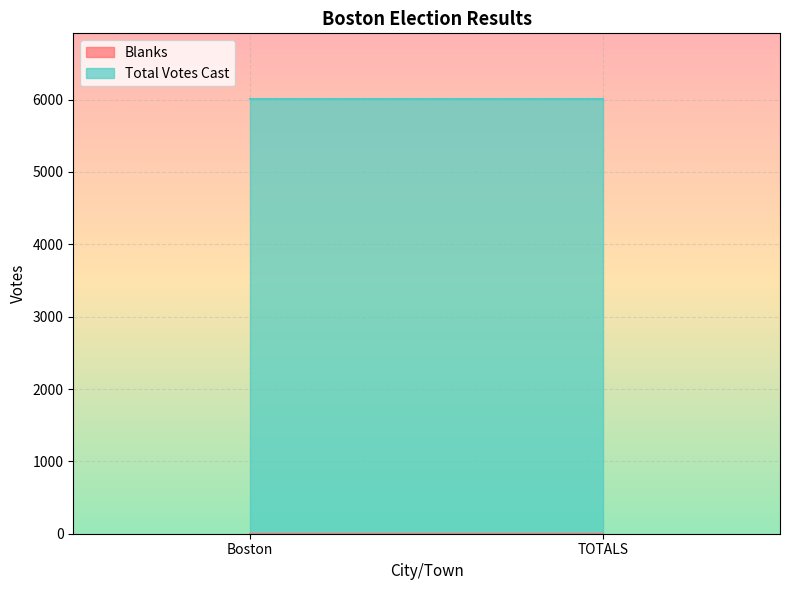

At which label is Blanks closest to 0?

Boston